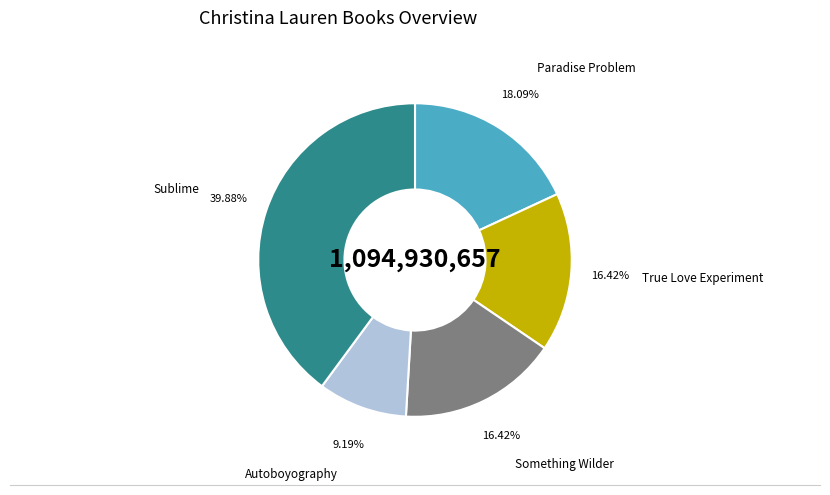

To the nearest percent, what is the difference between the Autoboyography and Sublime slice percentages?

31%